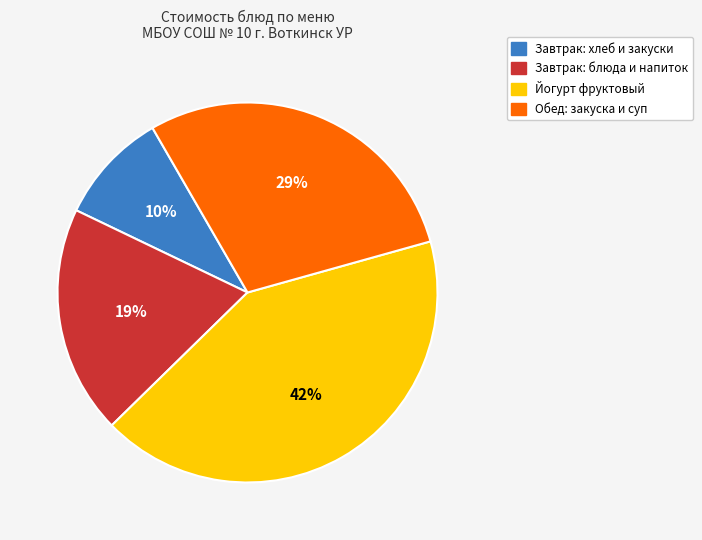

Is there a majority slice in this chart?

No